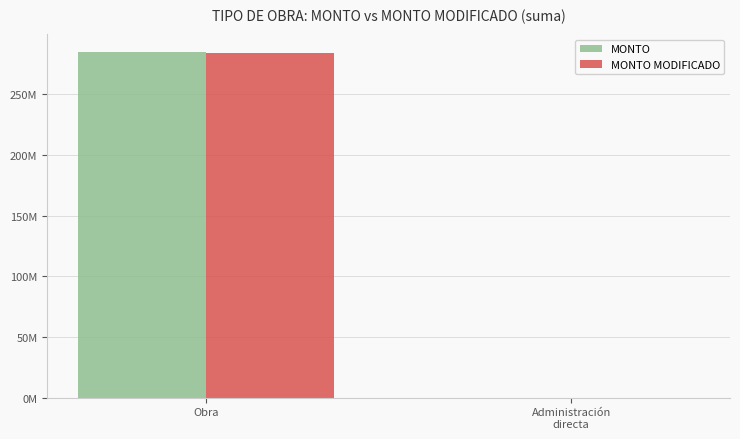

What position from the left is Obra?

1